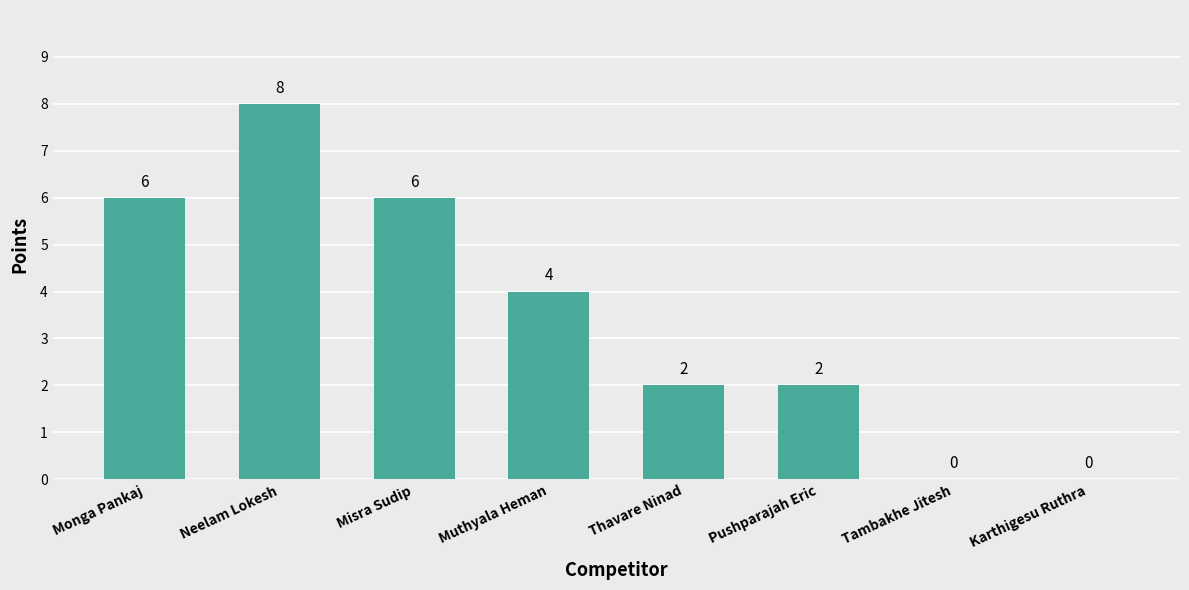

At which label does the data first exceed 4?

Monga Pankaj